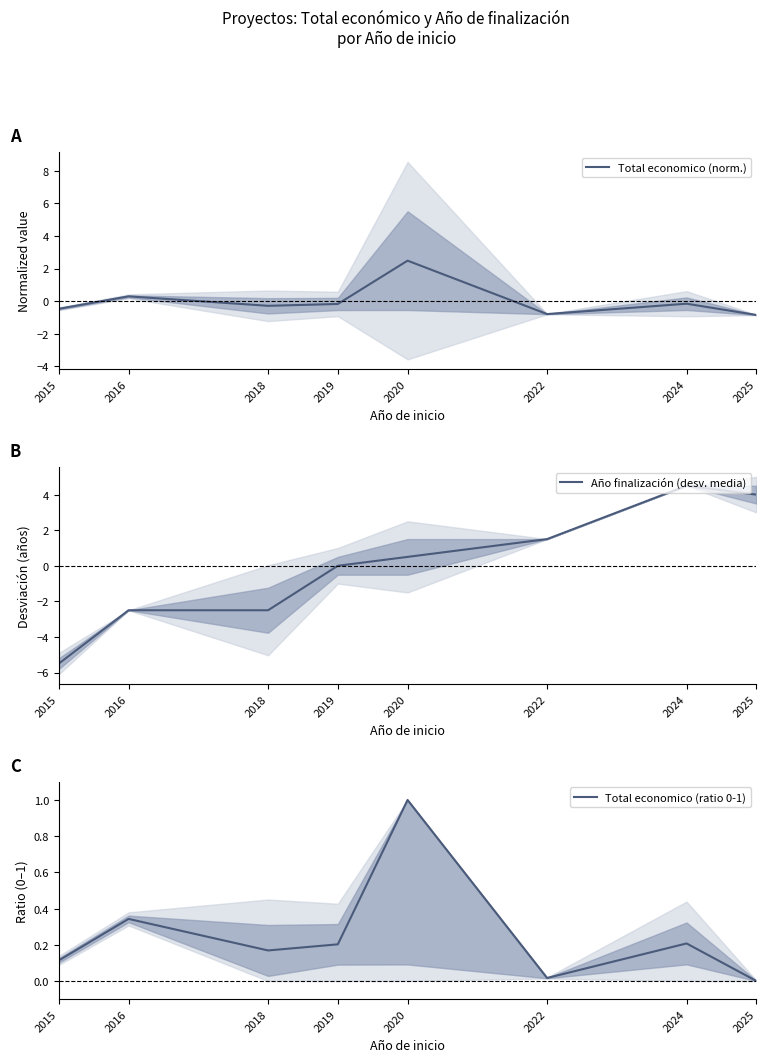

How many data points in Total economico (norm.) are above 0?

2